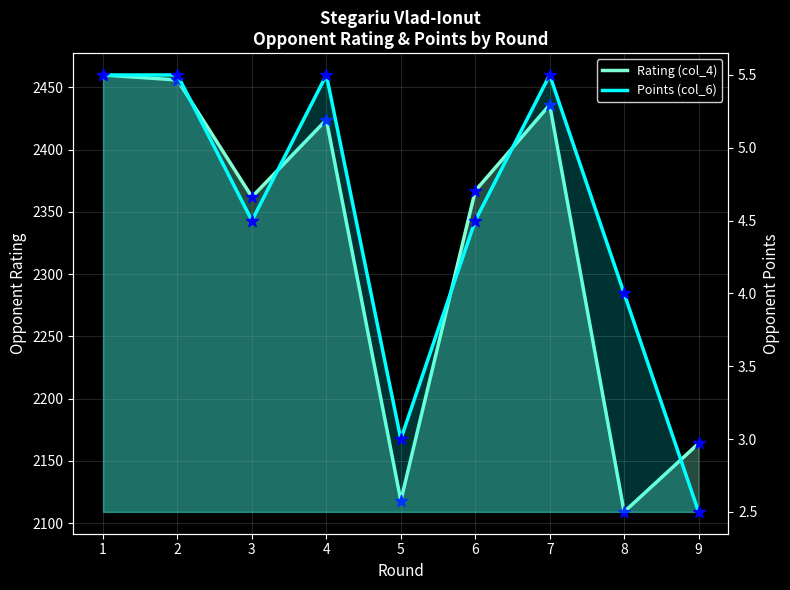

Which series contains the lowest Y value?

Points (col_6)